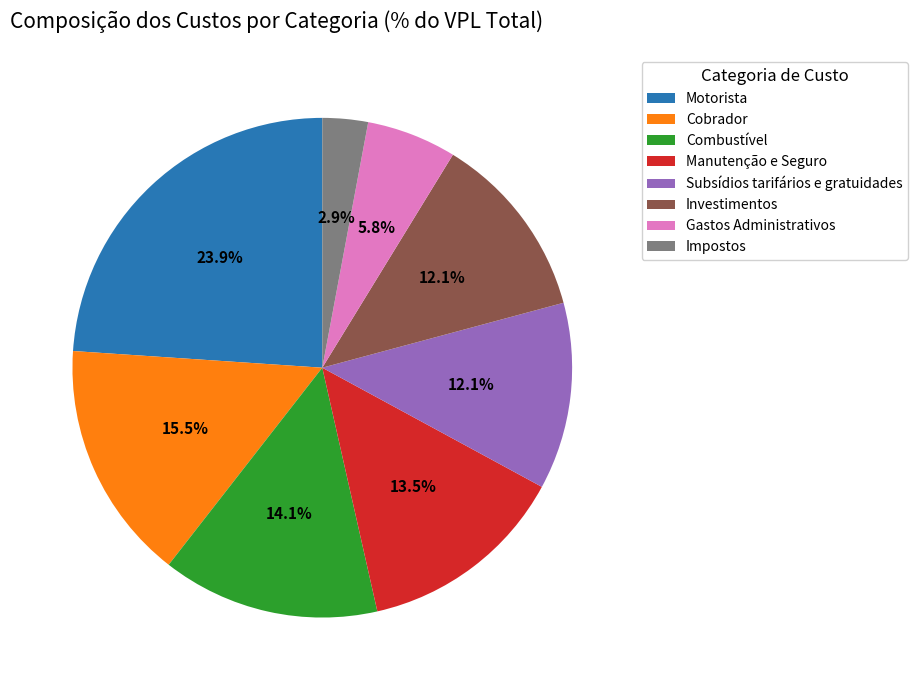

Is the sum of Impostos and Cobrador greater than half?

No